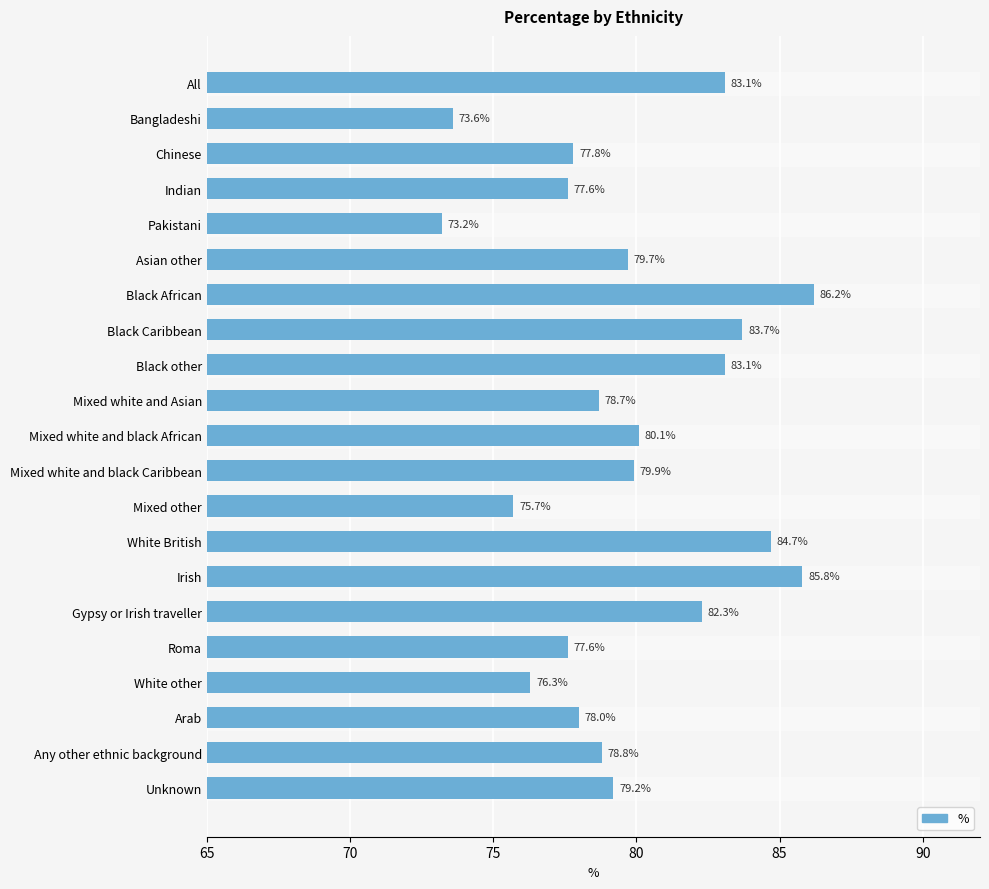

The chart shows a value of 77.6 at Roma. True or false?

True